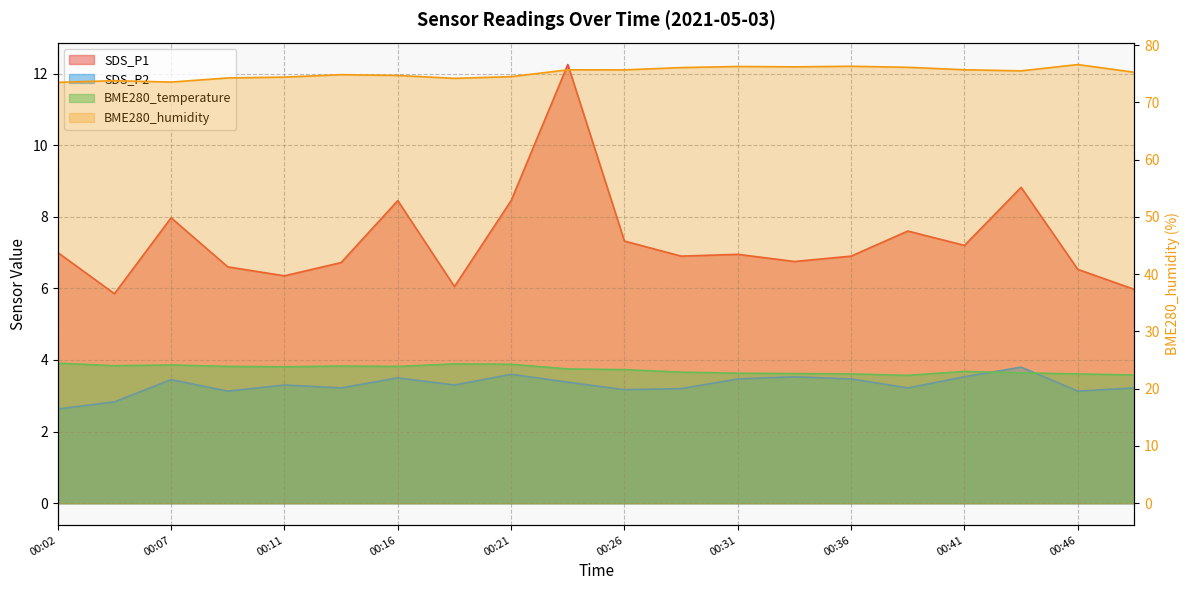

What is the total value across all series at 00:36?

90.3